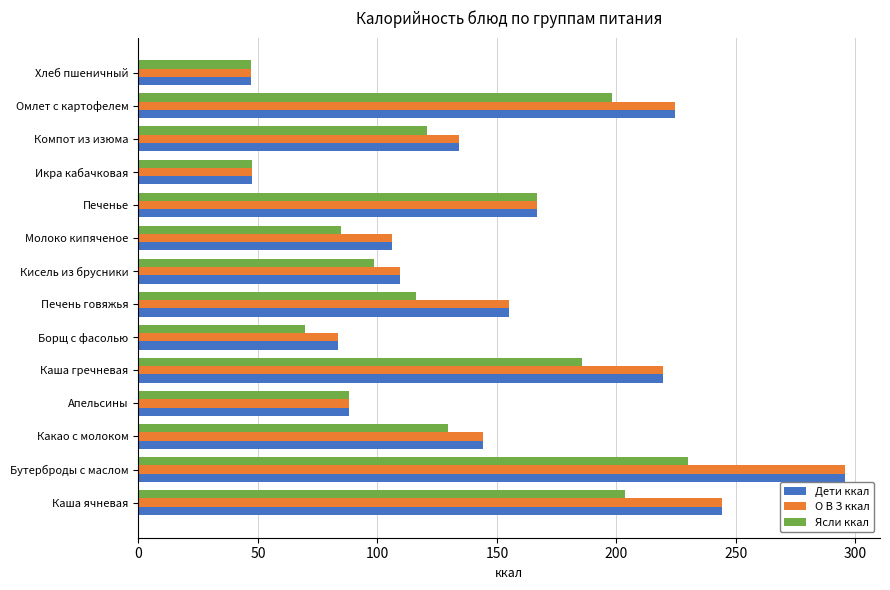

How many categories are shown in the chart?

14